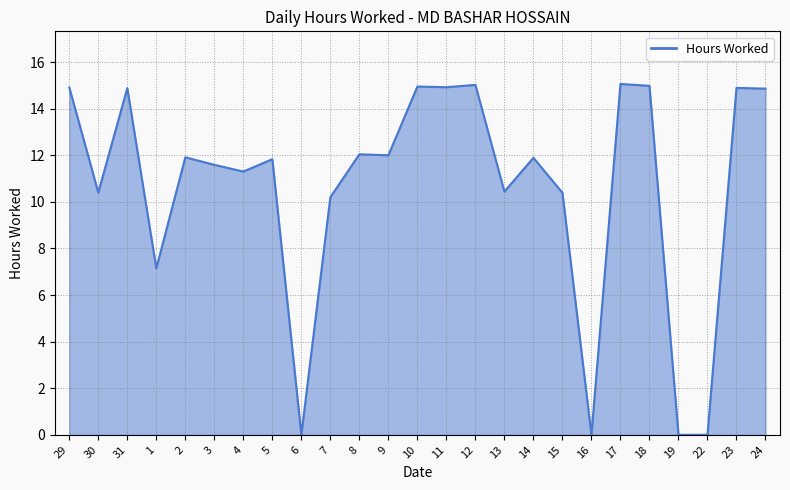

Where is the data nearest to the value 7?

1